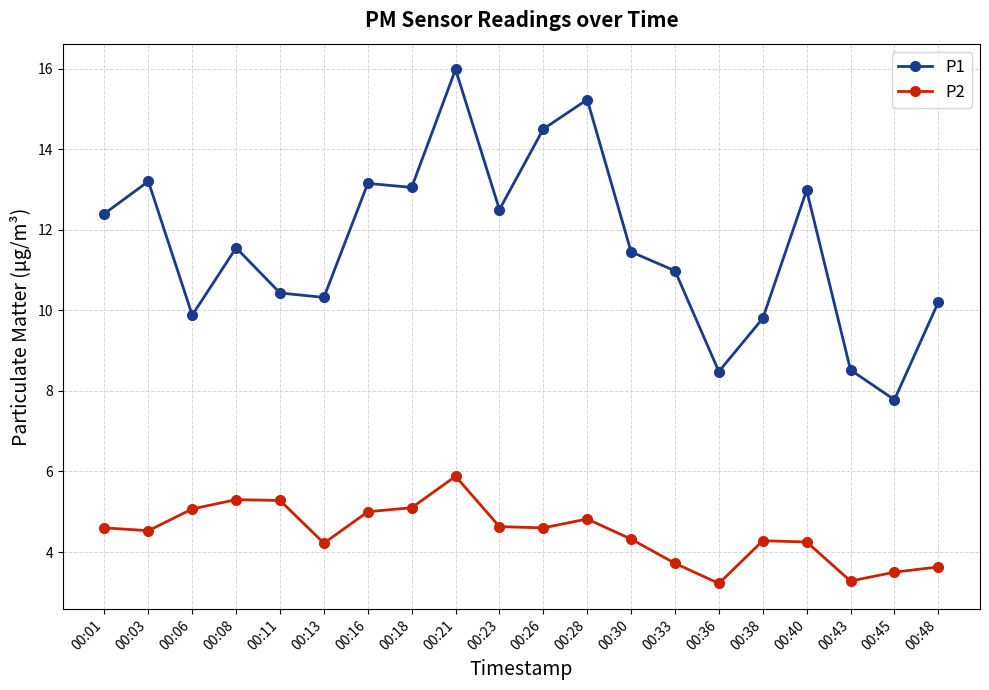

True or false: P2 has more than 0 points higher than both neighbors.

True